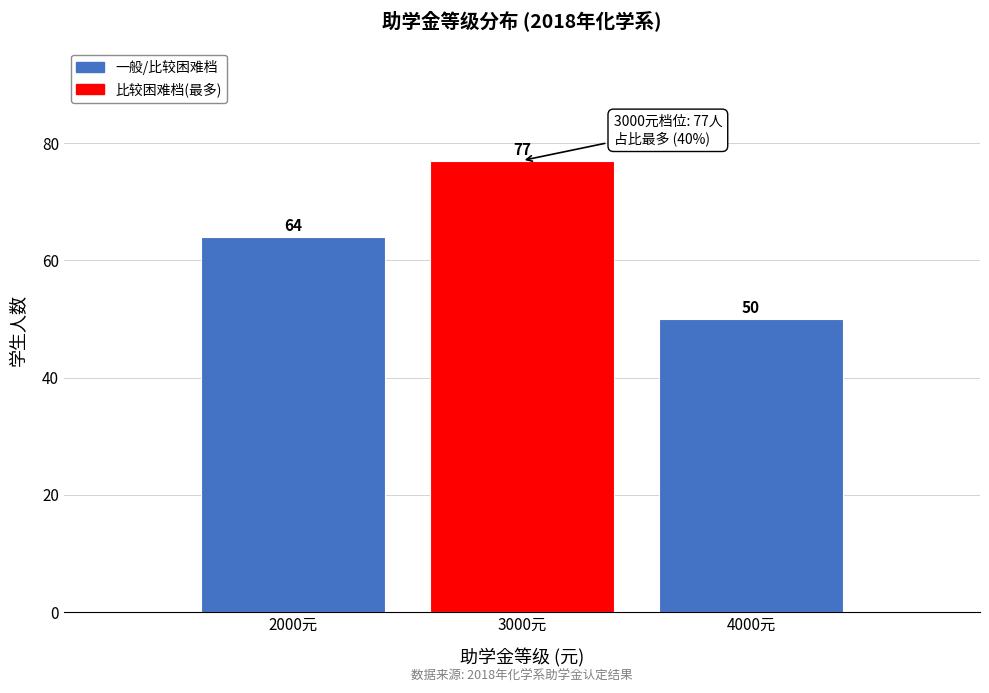

Reading left to right, extract all data points from this chart.

2000元=64	3000元=77	4000元=50